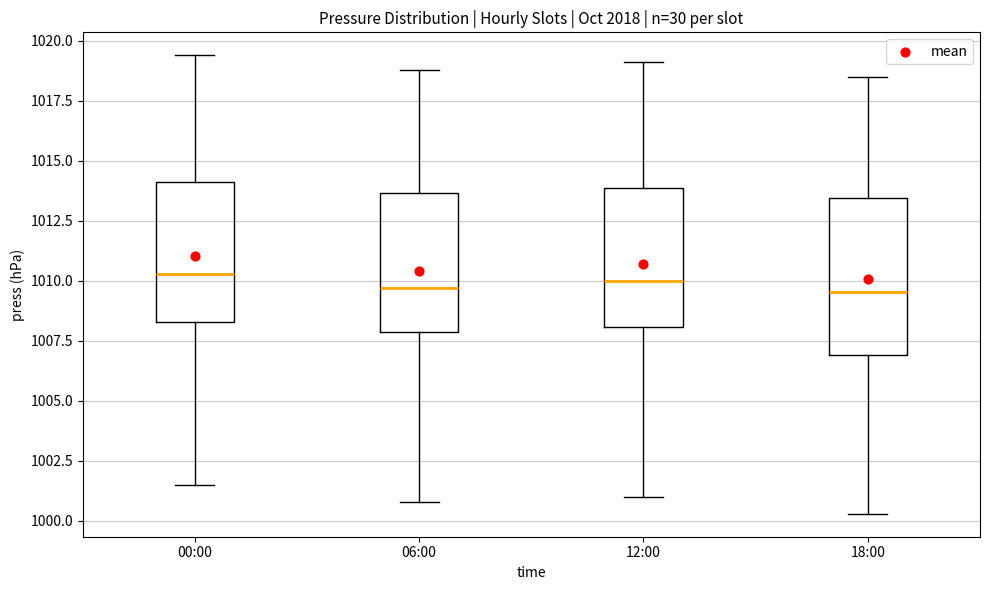

Reading left to right, transcribe this box plot: for each box, give where its median line is, the range the box spans, and where its two whiskers end, as read against the y-axis. The values are not printed on the chart, so give them approximately, as read against the axis.

00:00: median 1010.5, box 1008.5 to 1014.0, whiskers 1001.5 to 1019.5
06:00: median 1009.5, box 1008.0 to 1013.5, whiskers 1001.0 to 1019.0
12:00: median 1010.0, box 1008.0 to 1014.0, whiskers 1001.0 to 1019.0
18:00: median 1009.5, box 1007.0 to 1013.5, whiskers 1000.5 to 1018.5